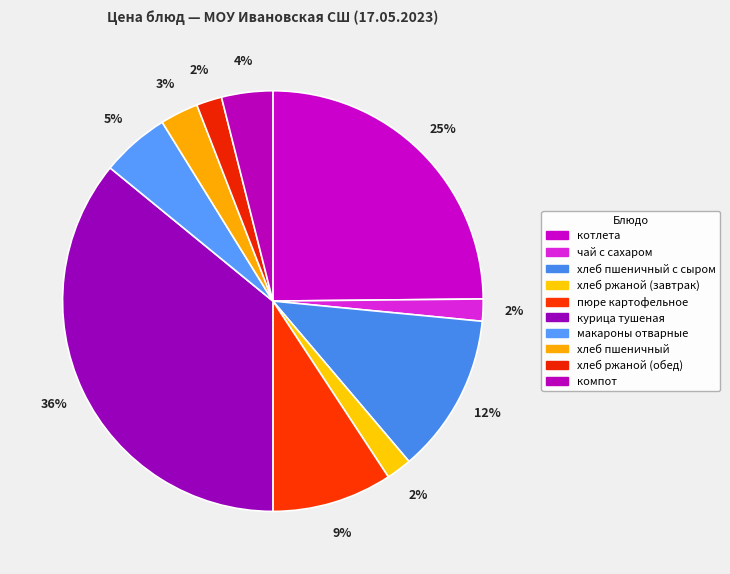

How many slices are in this pie chart?

10